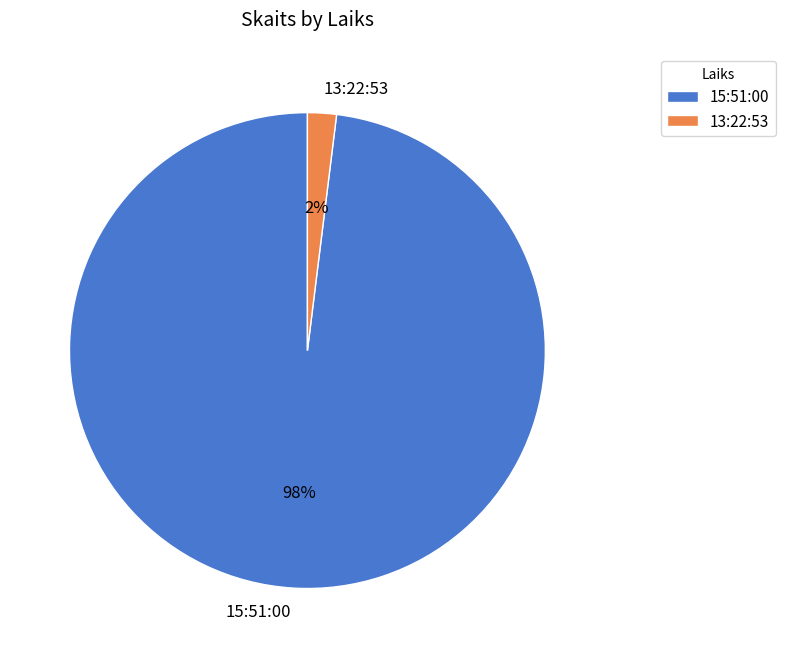

Do 15:51:00 and 13:22:53 together represent more than half of the pie?

Yes